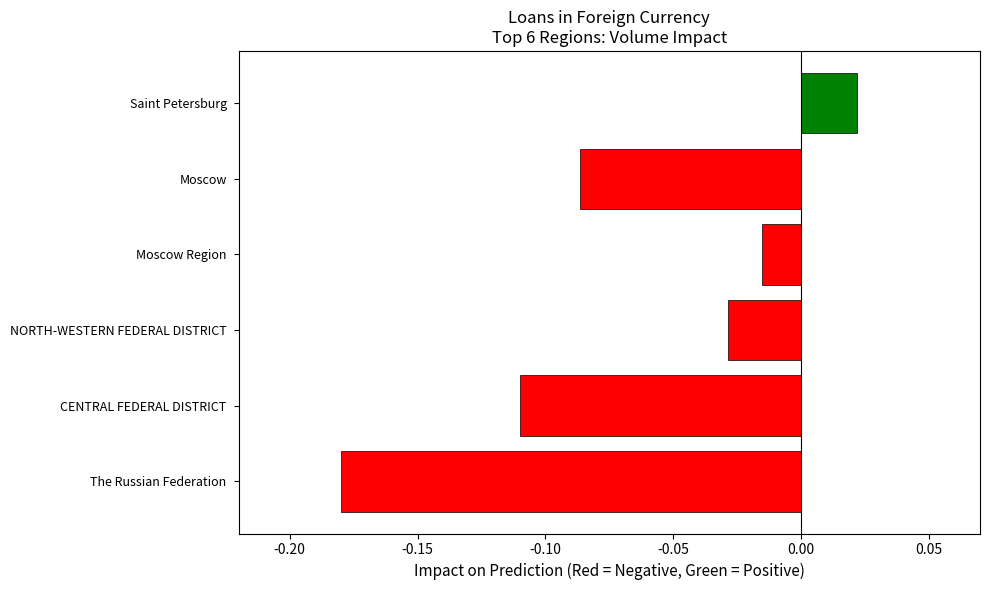

Rank the categories by value from lowest to highest.

The Russian Federation, CENTRAL FEDERAL DISTRICT, Moscow, NORTH-WESTERN FEDERAL DISTRICT, Moscow Region, Saint Petersburg